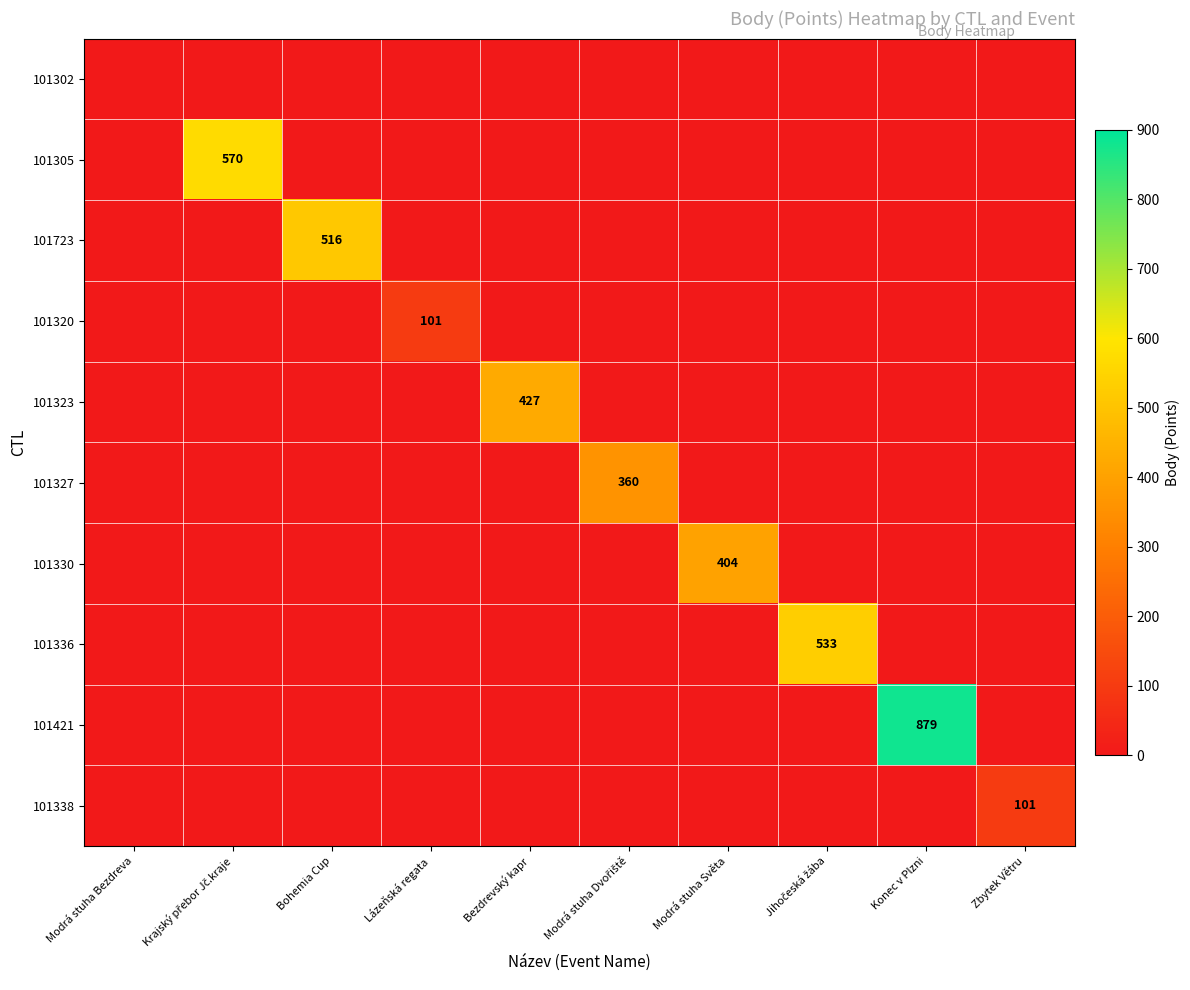

Is it true that 101323 equals 242 at Bezdrevský kapr?

False